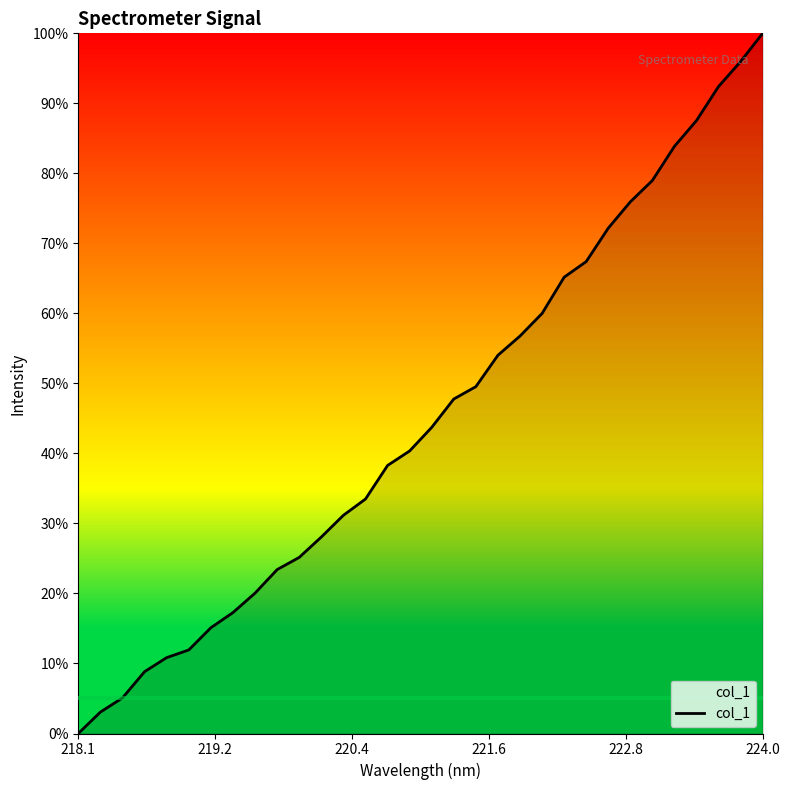

Does the chart display data point markers on the line(s)?

No